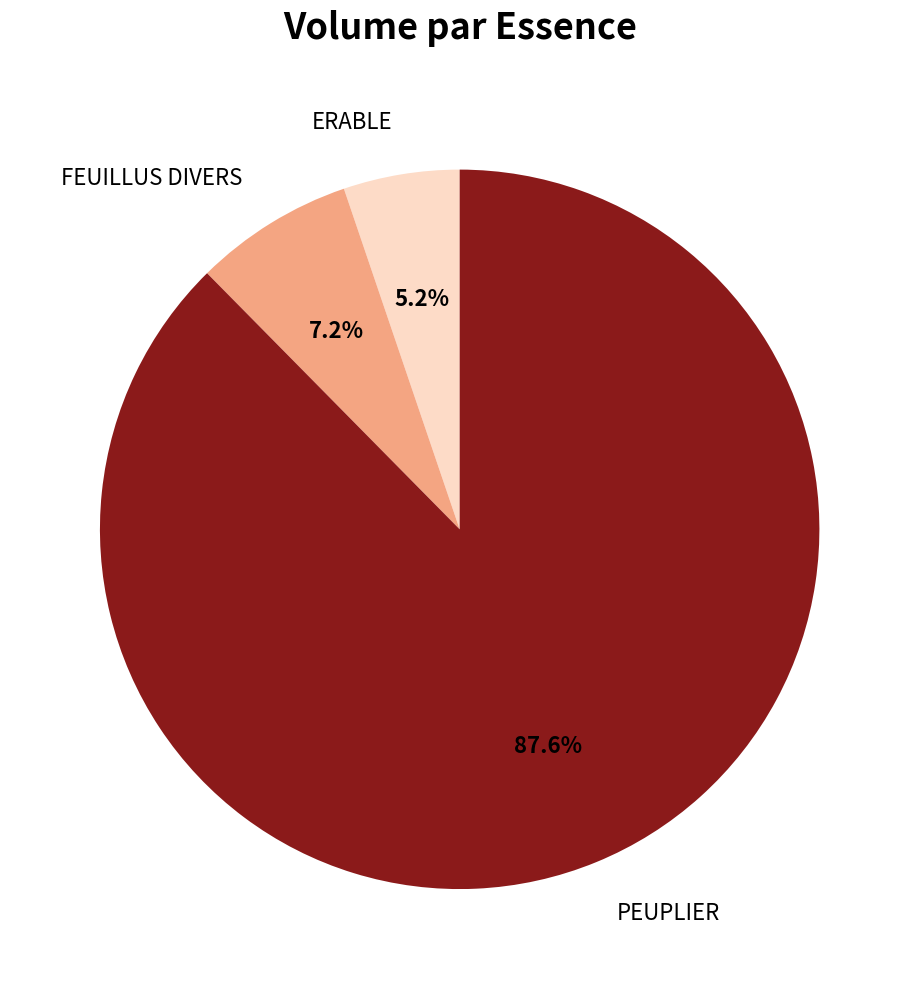

To the nearest percent, what percentage of the pie is FEUILLUS DIVERS?

7%